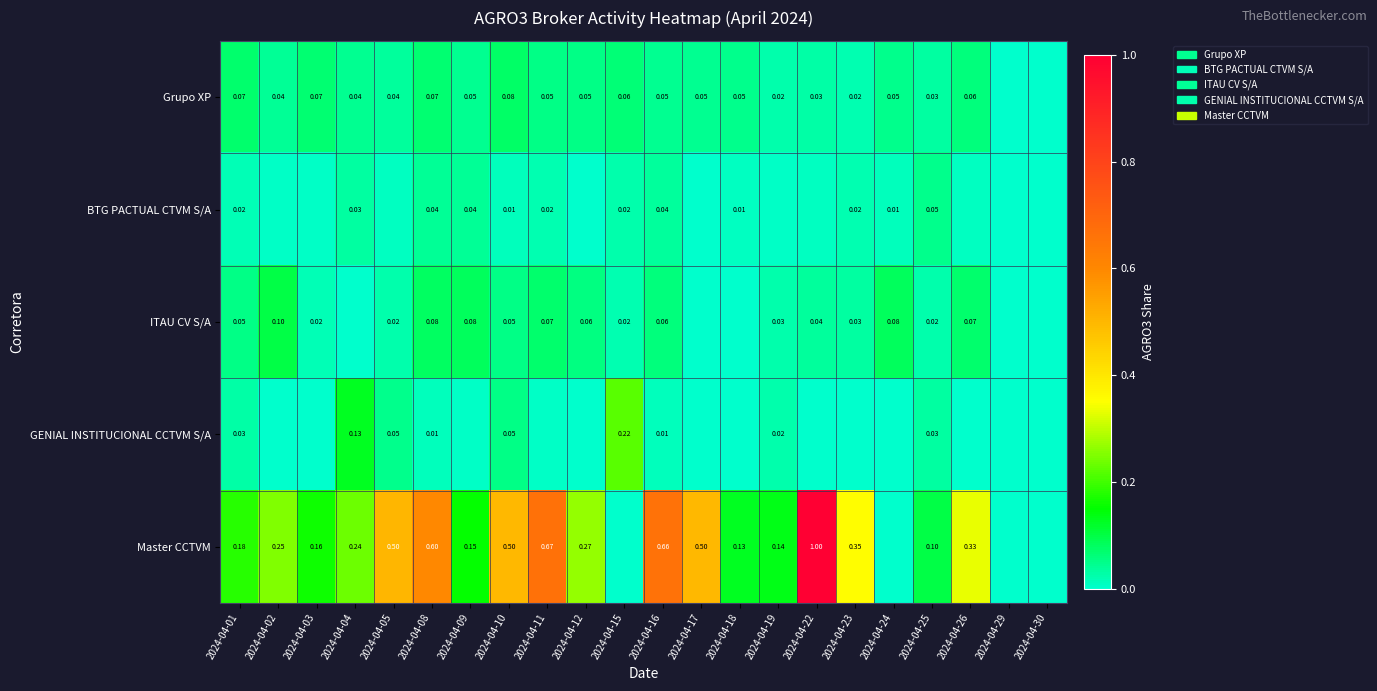

Count the number of categories in the chart.

22